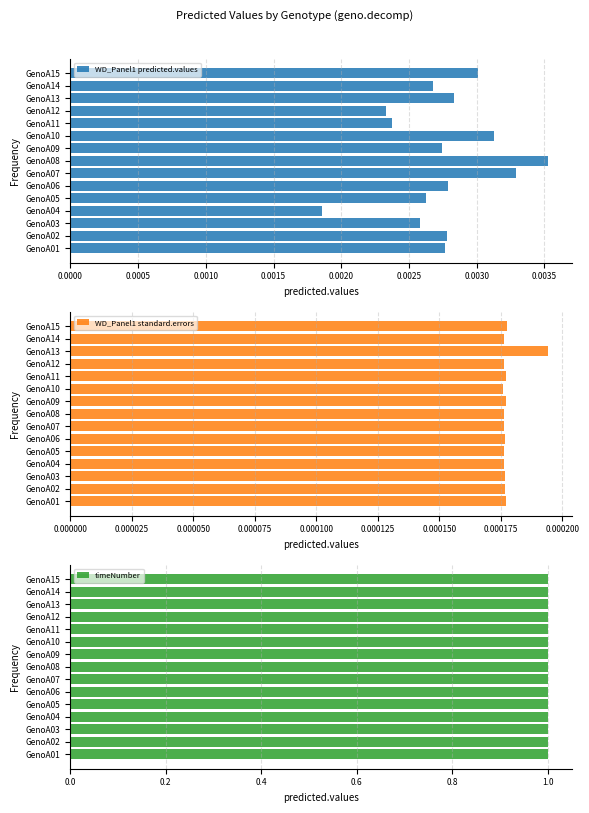

What are all the series names shown in the legend?

WD_Panel1 predicted.values, WD_Panel1 standard.errors, timeNumber